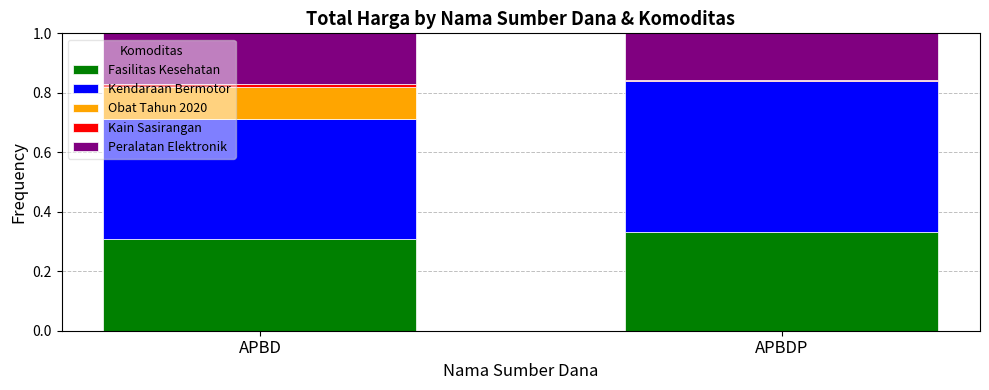

What is the sum of all Fasilitas Kesehatan values?

0.6